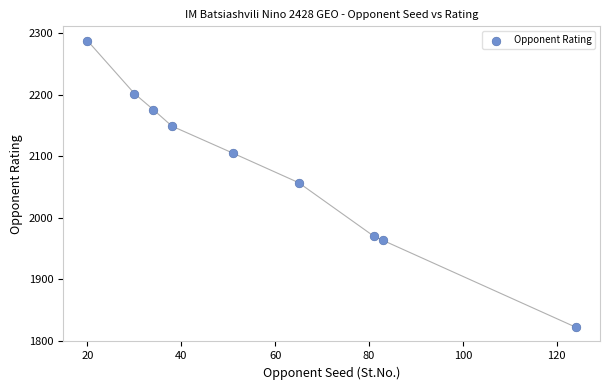

What is the average X value?

58